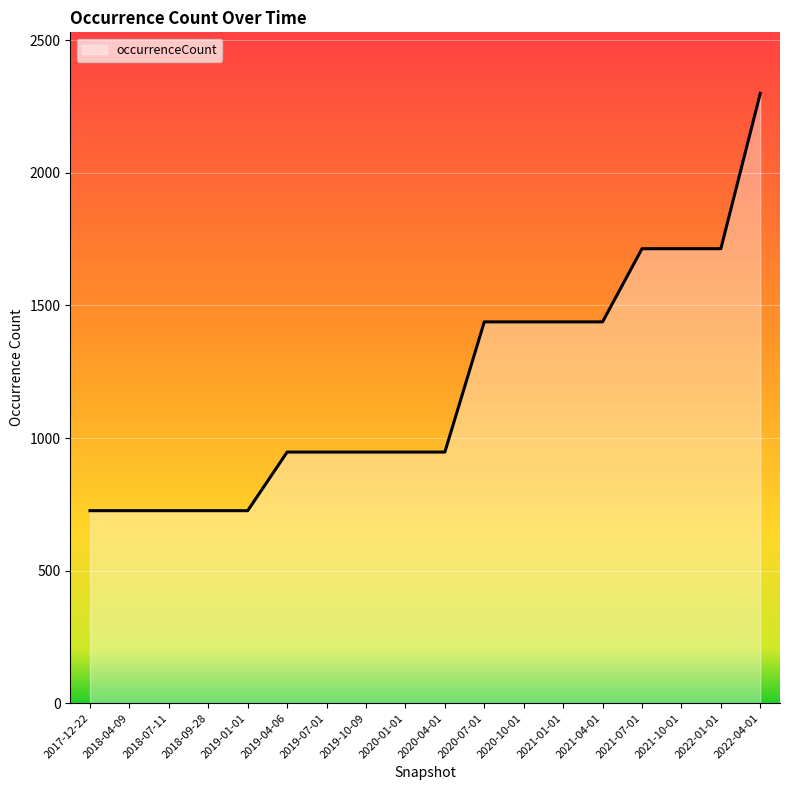

True or false: the data shows 1645 at 2020-04-01.

False